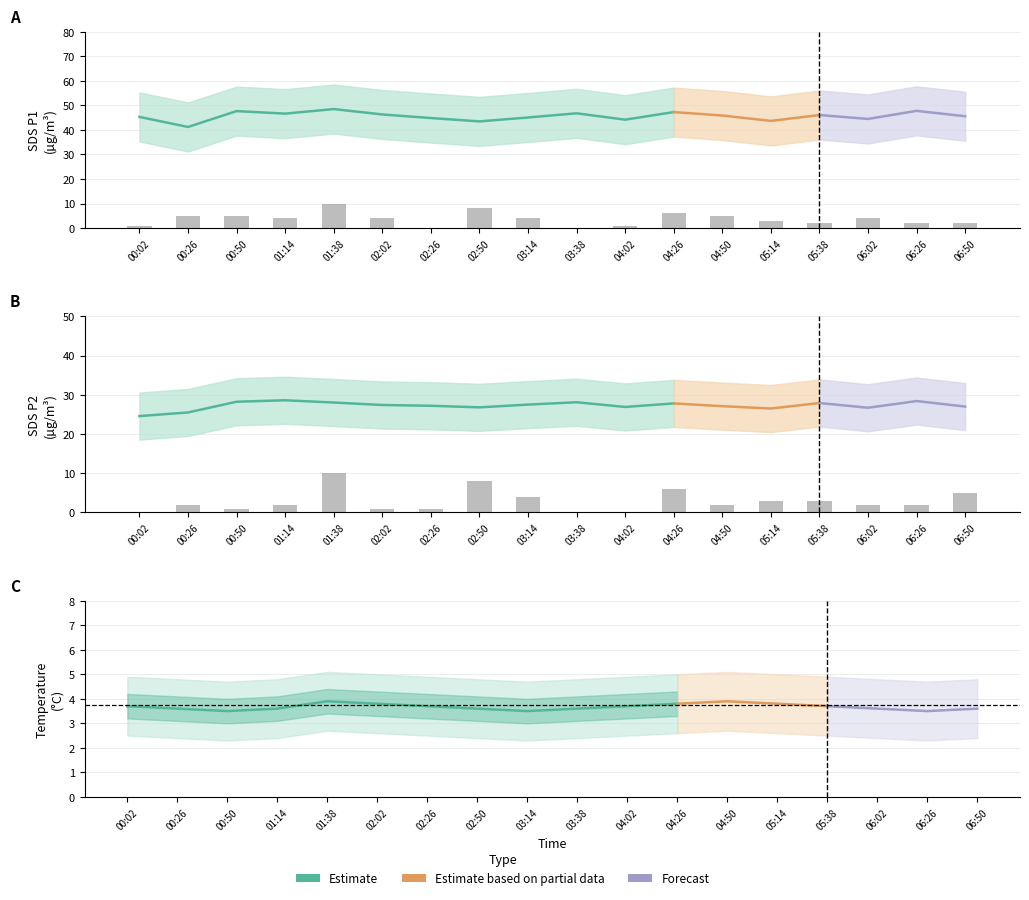

Which has a higher value, 02:26 or 05:14?

02:26